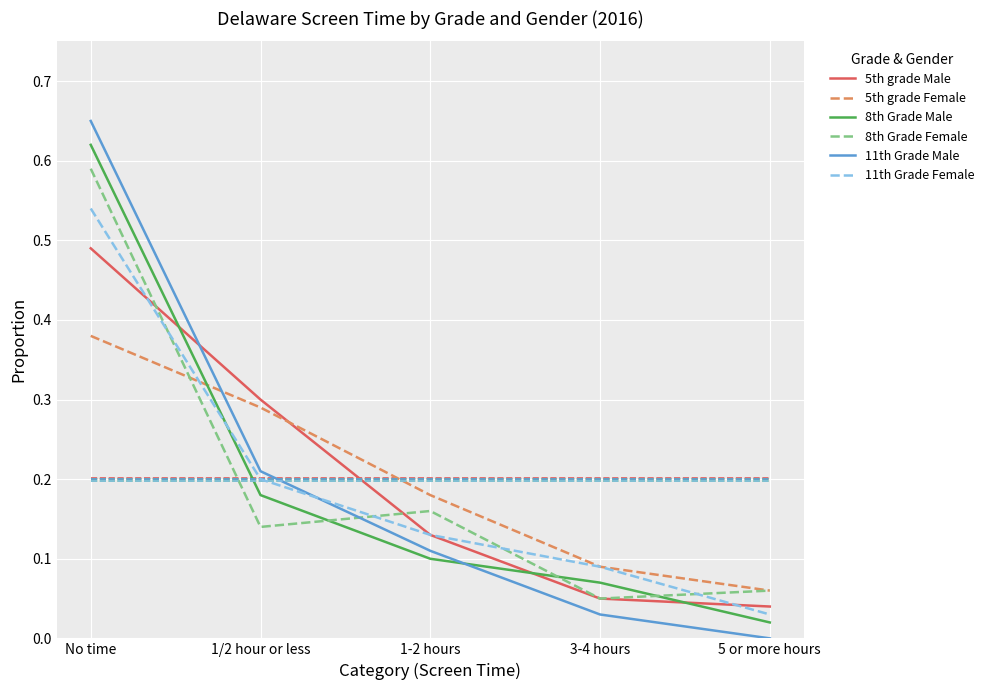

The value of 11th Grade Male at 1/2 hour or less is 0.3. True or false?

False